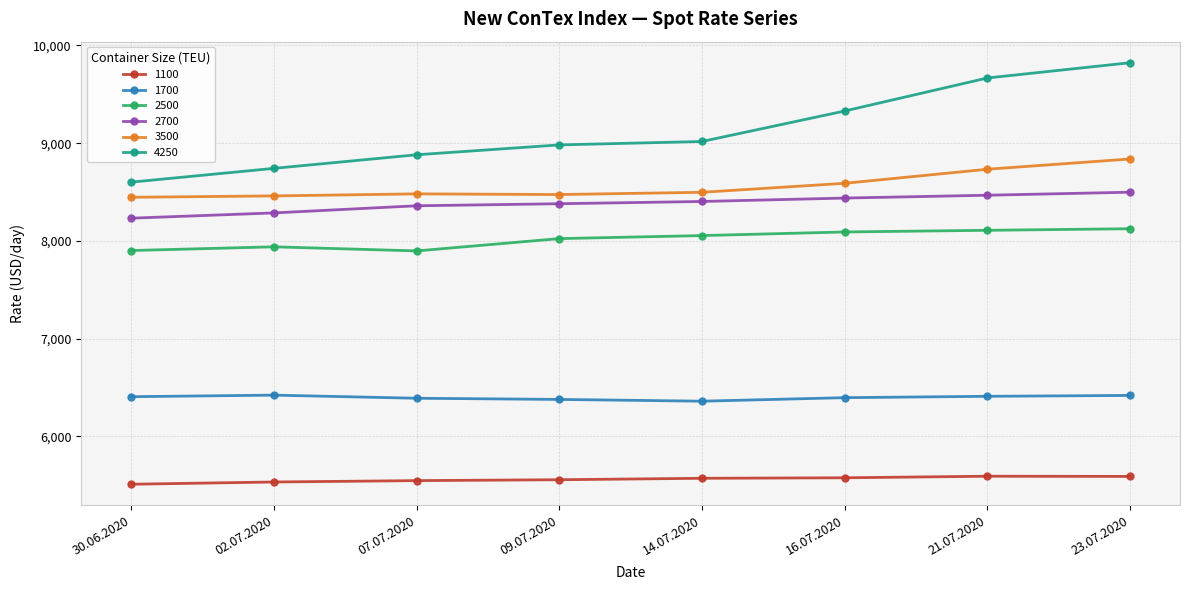

What is the difference between the maximum and second lowest values in the 2500 series?

223